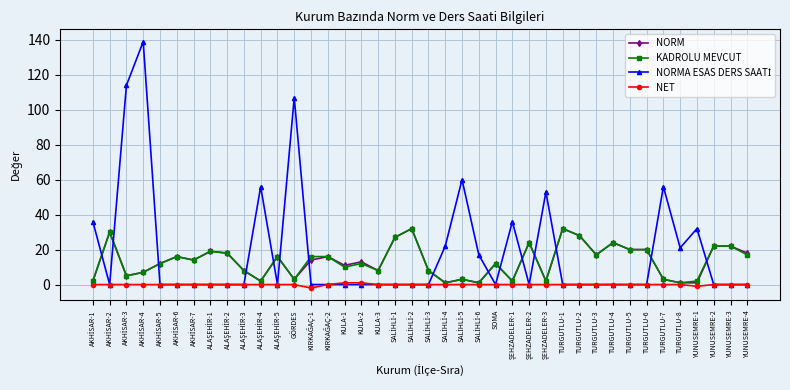

What is the total value across all series at YUNUSEMRE-4?

35